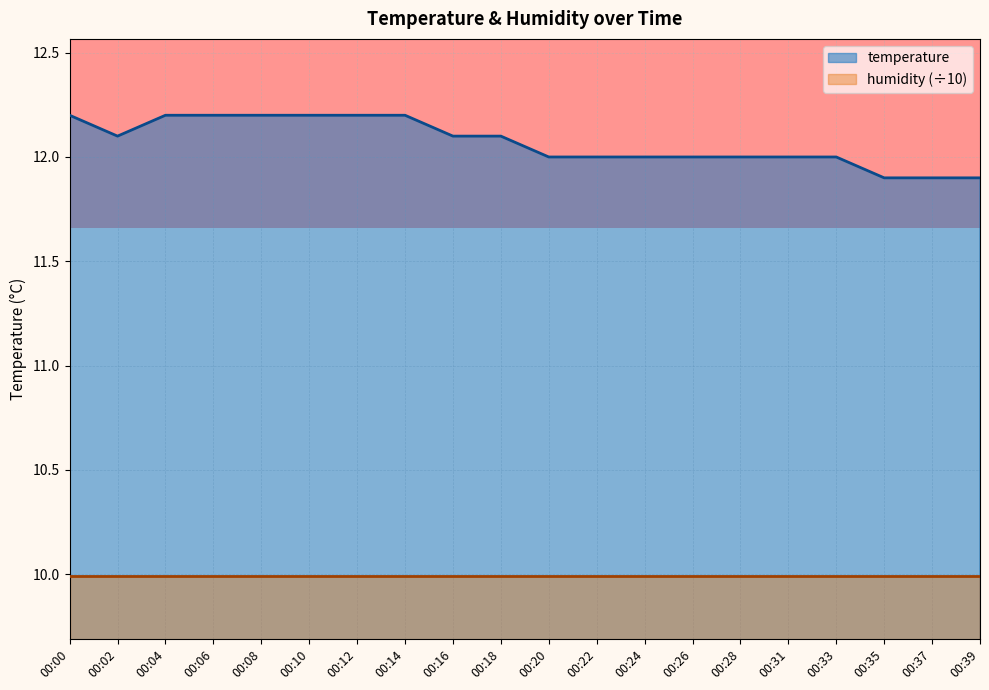

Rank the categories by value from highest to lowest.

00:00, 00:04, 00:06, 00:08, 00:10, 00:12, 00:14, 00:02, 00:16, 00:18, 00:20, 00:22, 00:24, 00:26, 00:28, 00:31, 00:33, 00:35, 00:37, 00:39